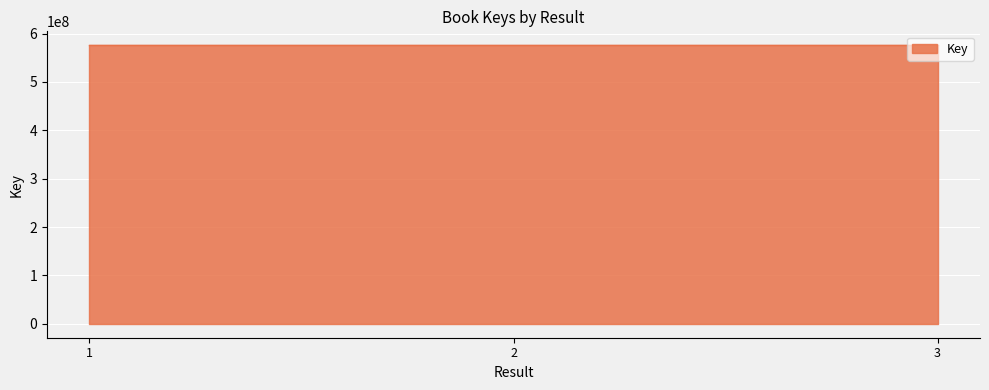

What is the average value?

575741810